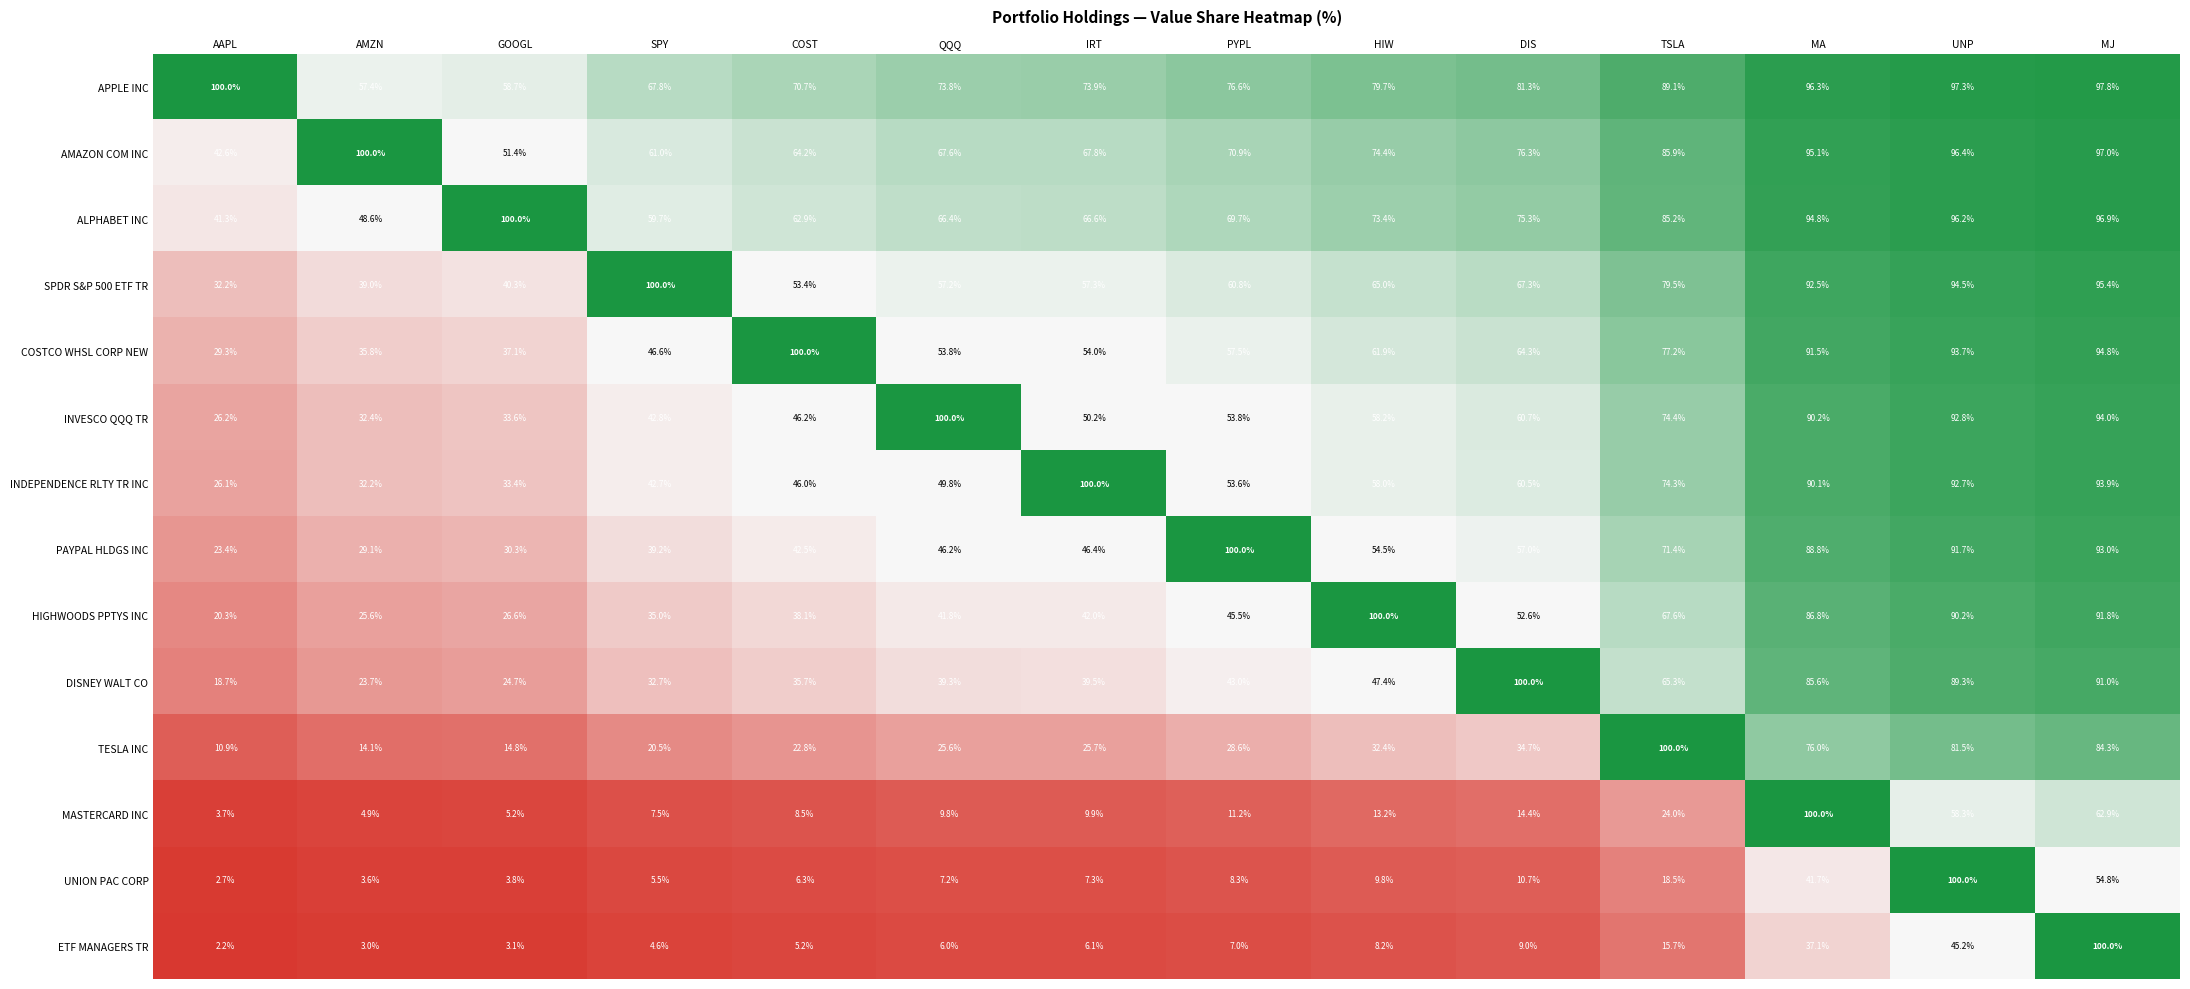

At IRT, list the series in order from smallest to largest.

ETF MANAGERS TR, UNION PAC CORP, MASTERCARD INC, TESLA INC, DISNEY WALT CO, HIGHWOODS PPTYS INC, PAYPAL HLDGS INC, INVESCO QQQ TR, COSTCO WHSL CORP NEW, SPDR S&P 500 ETF TR, ALPHABET INC, AMAZON COM INC, APPLE INC, INDEPENDENCE RLTY TR INC